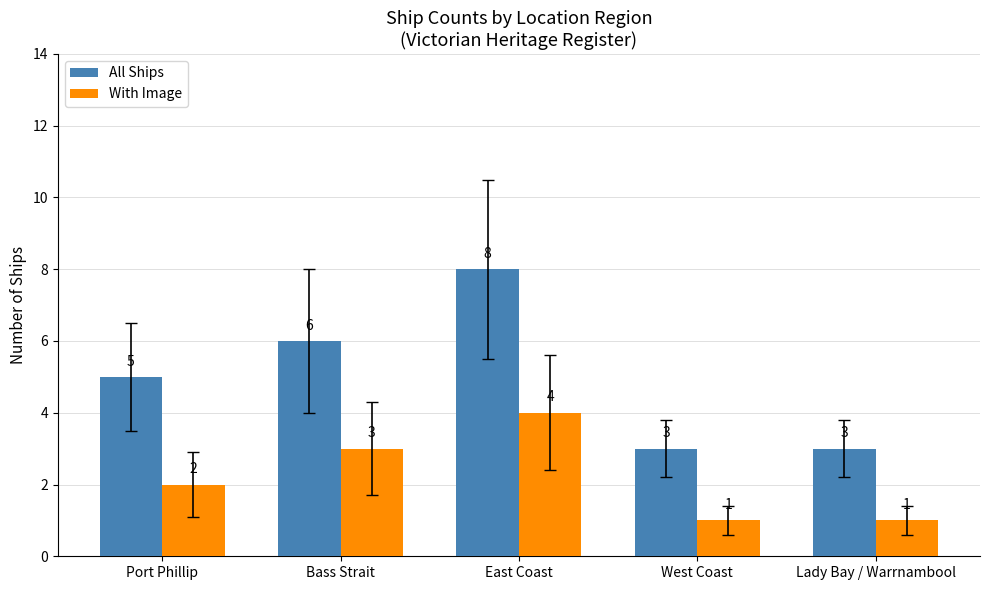

The value of With Image at East Coast is 2. True or false?

False